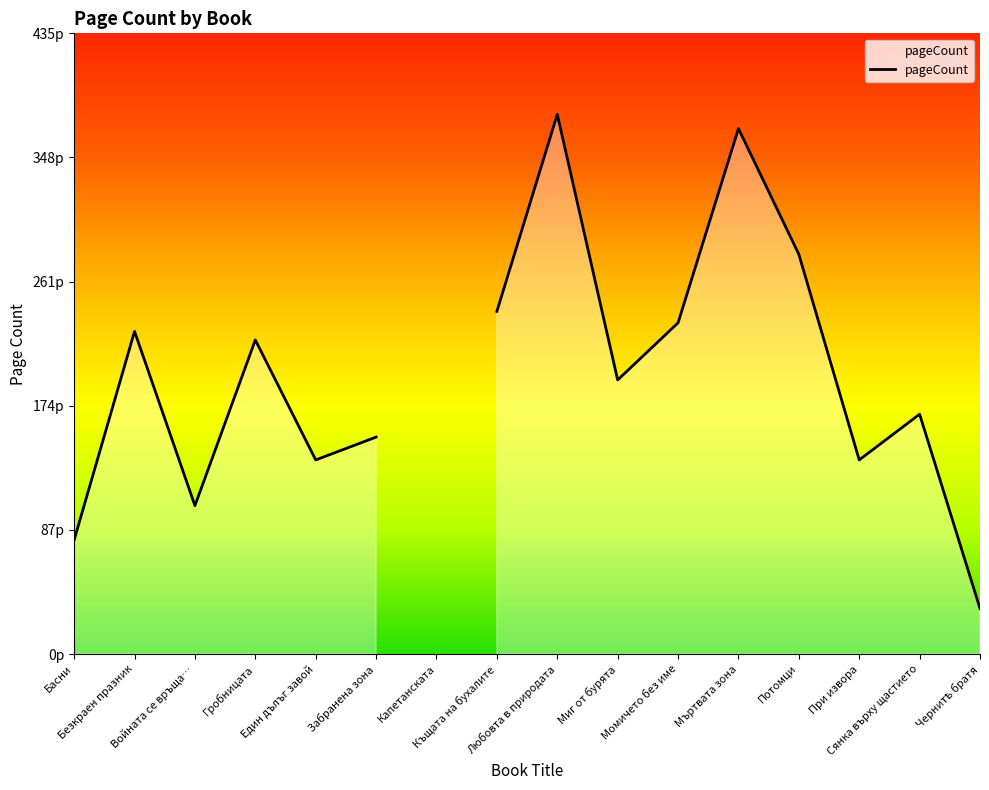

Reading left to right, what are all the values shown in this chart?

Басни=80	Безкраен празник=226	Войната се връща…=104	Гробницата=220	Един дълъг завой=136	Забранена зона=152	Капетанската=0	Къщата на бухалите=240	Любовта в природата=378	Миг от бурята=192	Момичето без име=232	Мъртвата зона=368	Потомци=280	При извора=136	Сянка върху щастието=168	Чернитѣ братя=32